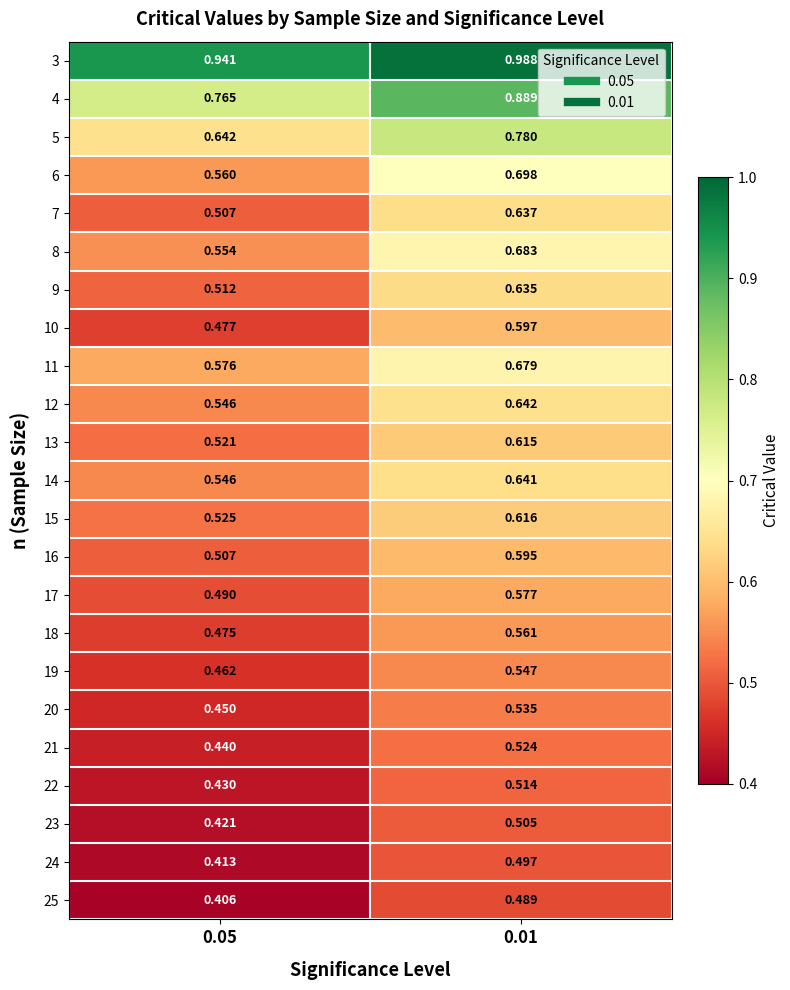

What is the difference between the highest and lowest values at 0.05?

0.5